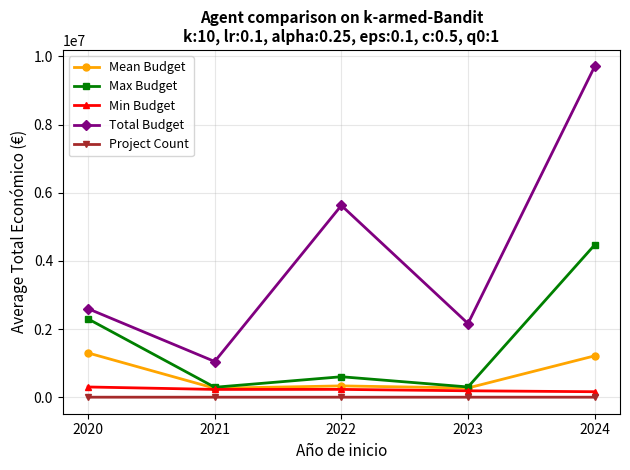

What is the spread (max minus min) of values at 2021?

1046632.0